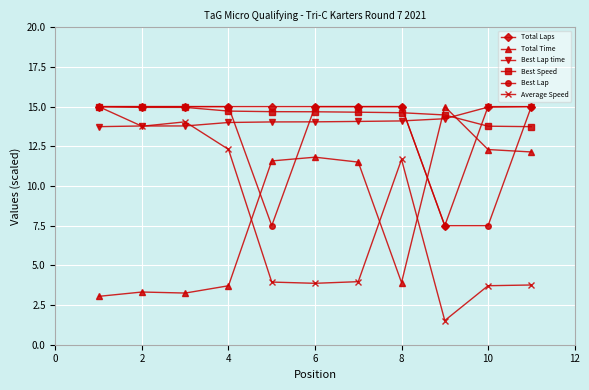

What is the value of the Average Speed point at the 2nd from the left?

13.8